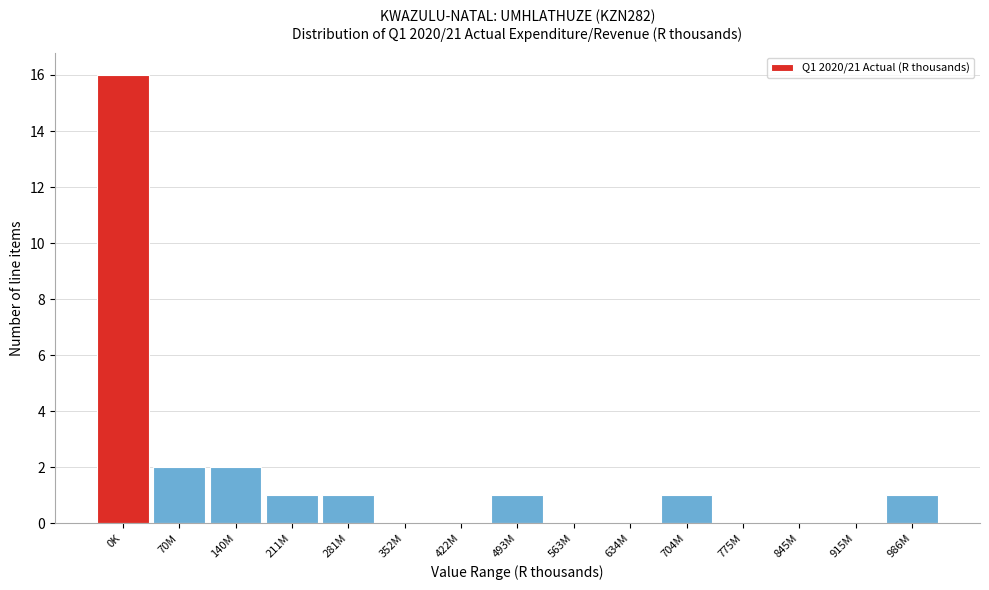

Reading right to left, what are all the values shown in this chart?

986M=1	915M=0	845M=0	775M=0	704M=1	634M=0	563M=0	493M=1	422M=0	352M=0	281M=1	211M=1	140M=2	70M=2	0K=16